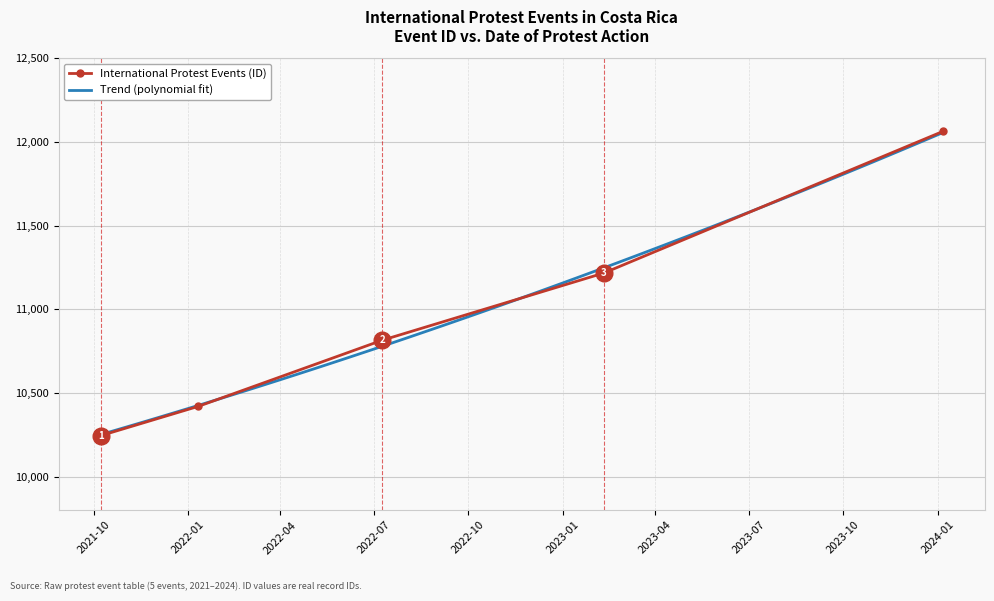

What is the smallest value displayed?

10245